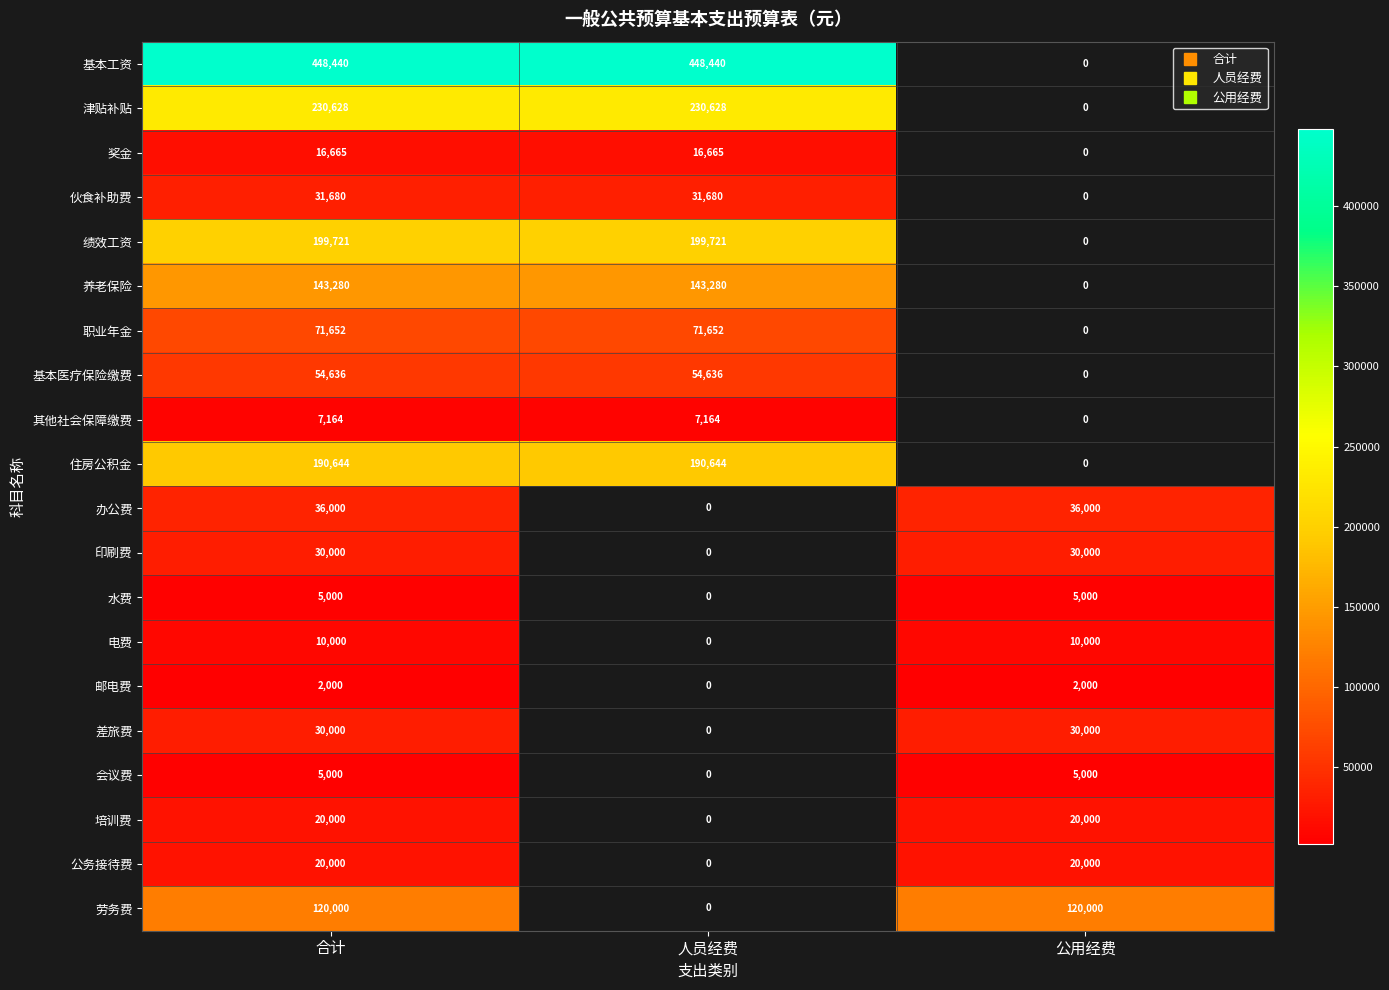

Between 合计 and 人员经费, which is larger?

合计